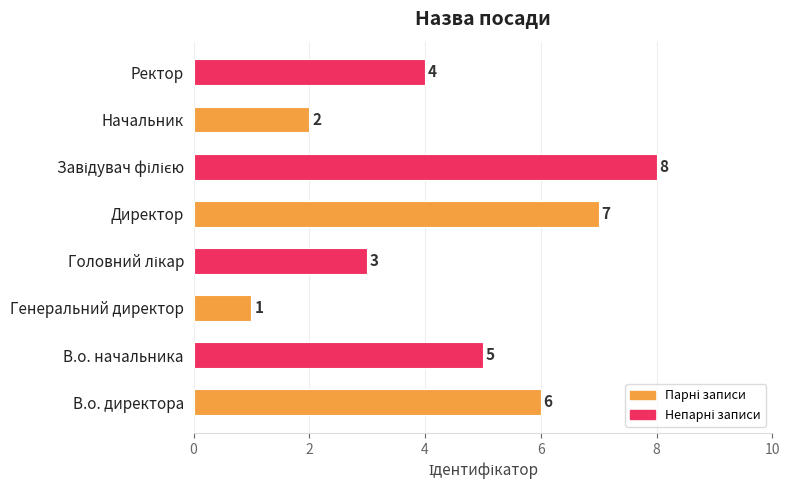

What is the maximum value shown in the chart?

8